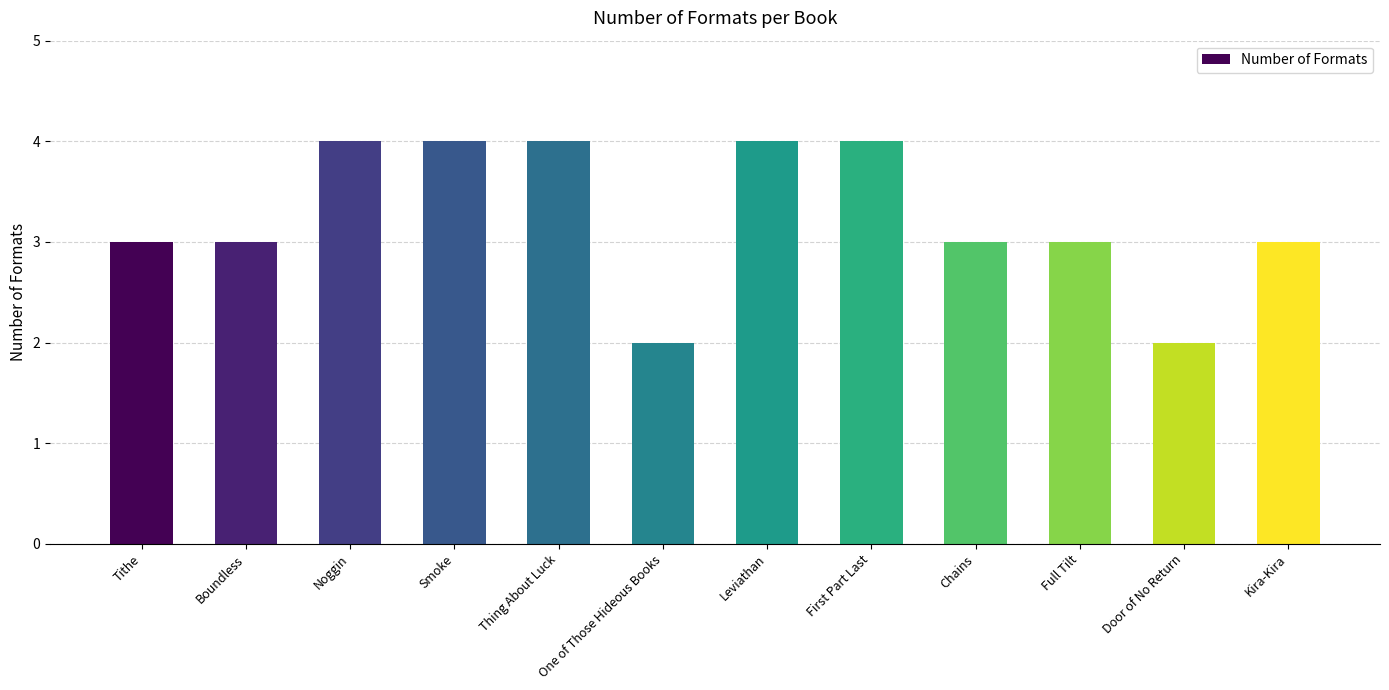

Approximately how many times larger is the value at Thing About Luck compared to One of Those Hideous Books?

2.0